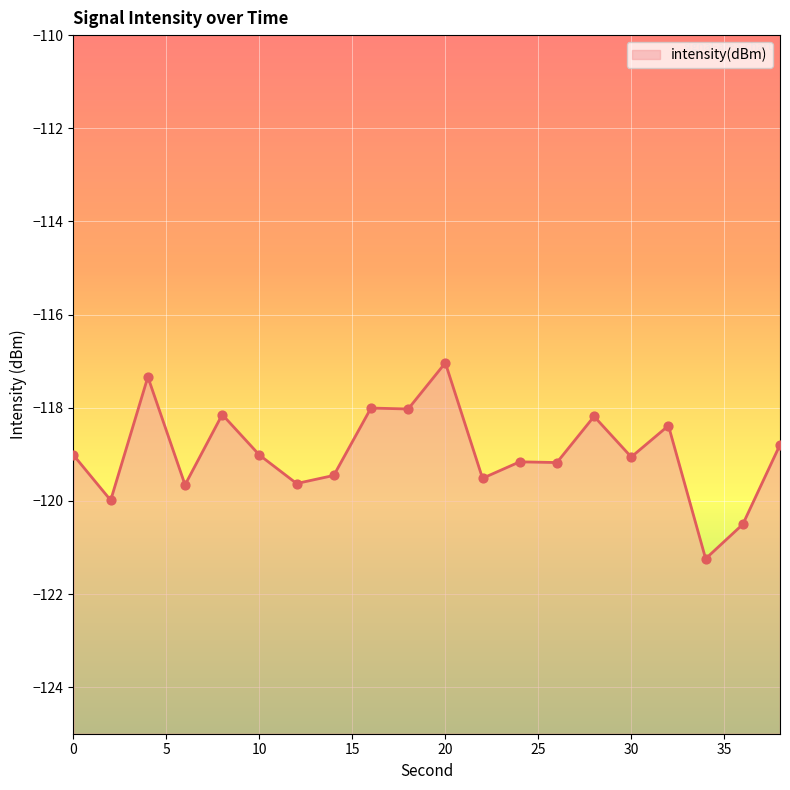

Which has a higher value, 18 or 4?

4